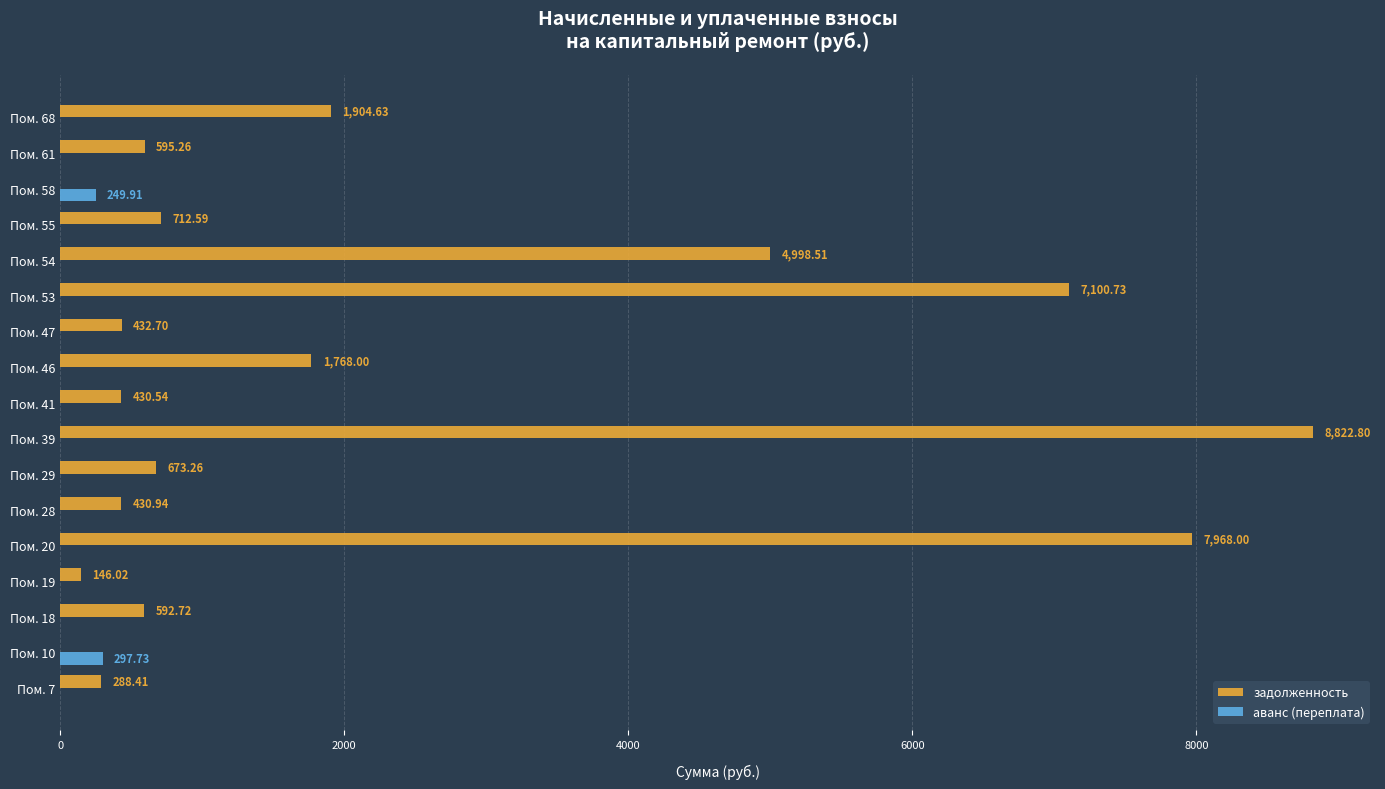

What is the total value across all series at Пом. 20?

7968.0